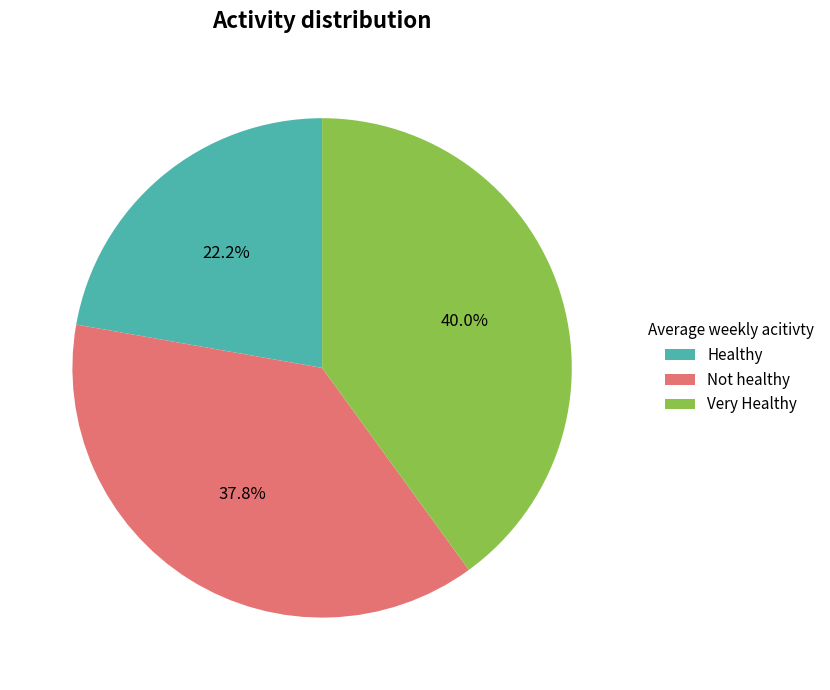

How many segments does this pie chart have?

3